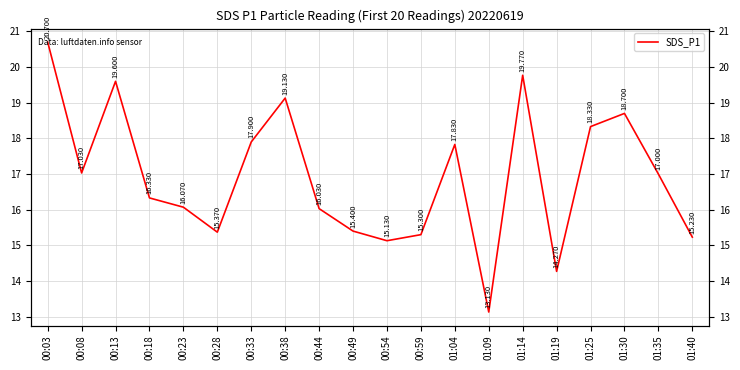

At which category does the chart reach its minimum across all series?

01:09